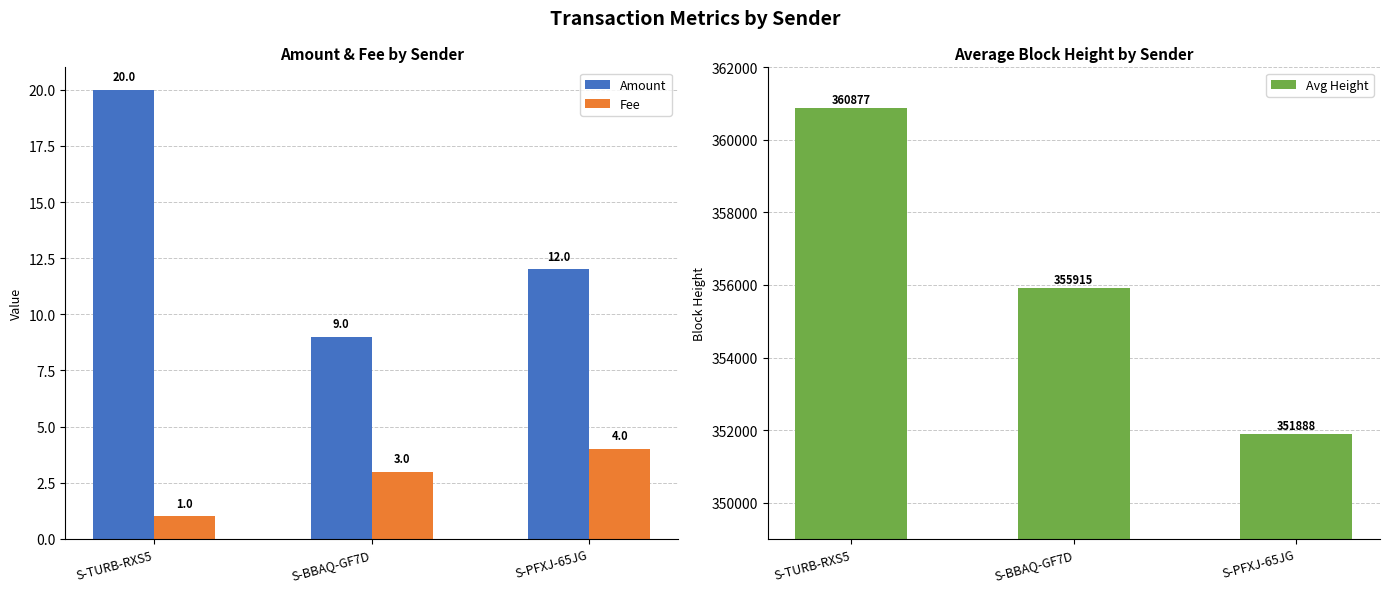

What value does the Amount series have at S-BBAQ-GF7D?

9